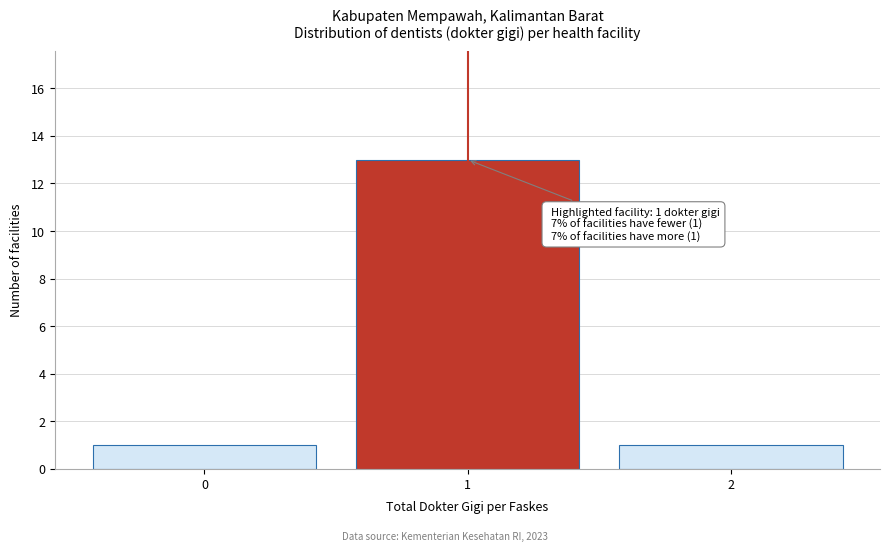

Over which range of the x-axis is the bar tallest?

0.5 to 1.5